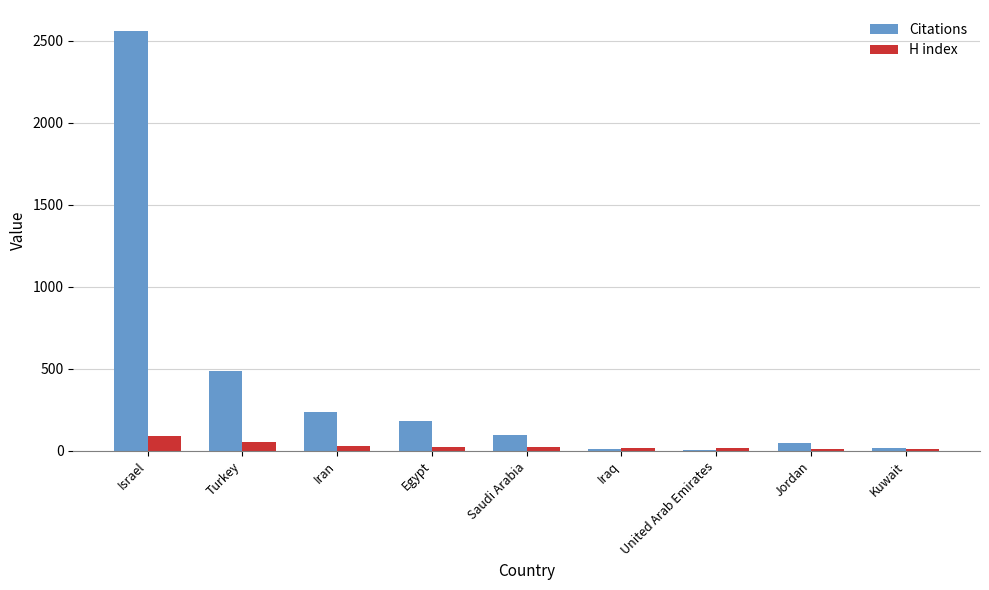

Which series changed the most between Turkey and Jordan?

Citations